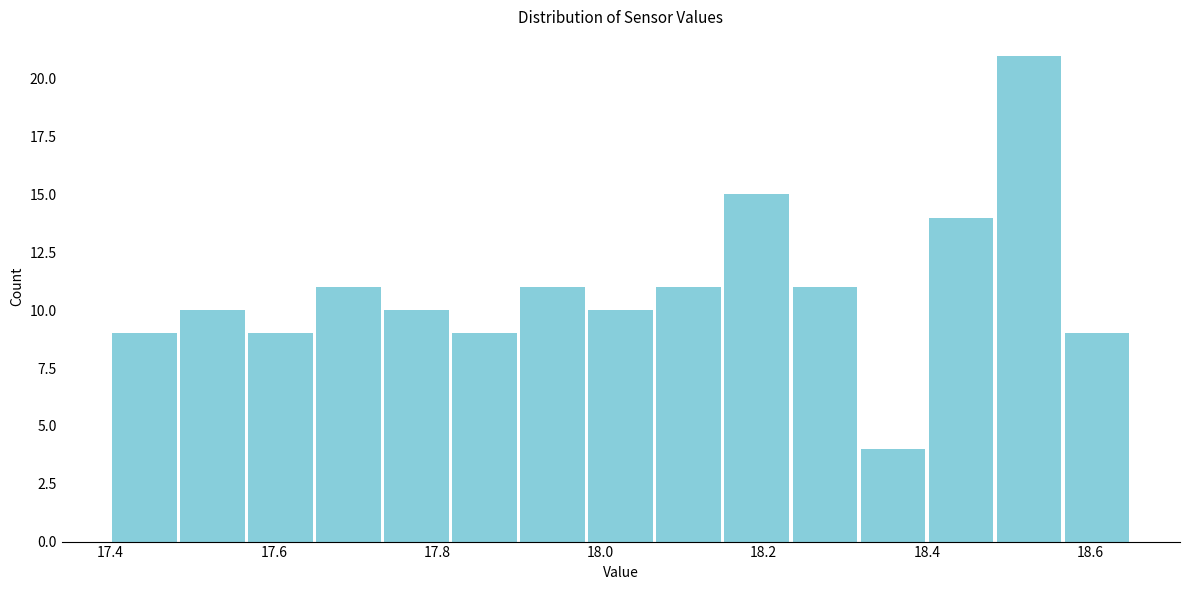

Reading left to right, list every bar in this chart as the range it spans on the x-axis followed by its height. Neither the bar edges nor the heights are printed on the chart, so give them approximately, as read against the axes.

17.40 to 17.48: 9
17.48 to 17.56: 10
17.56 to 17.66: 9
17.66 to 17.74: 11
17.74 to 17.82: 10
17.82 to 17.90: 9
17.90 to 17.98: 11
17.98 to 18.06: 10
18.06 to 18.16: 11
18.16 to 18.24: 15
18.24 to 18.32: 11
18.32 to 18.40: 4
18.40 to 18.48: 14
18.48 to 18.56: 21
18.56 to 18.66: 9